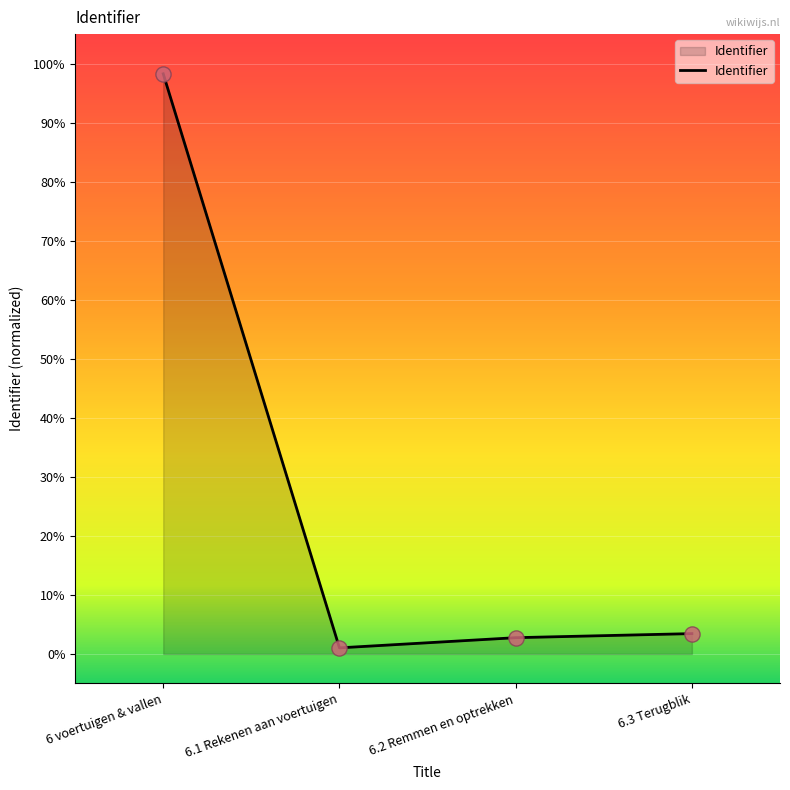

What is the change in value from 6 voertuigen & vallen to 6.3 Terugblik?

-94.8